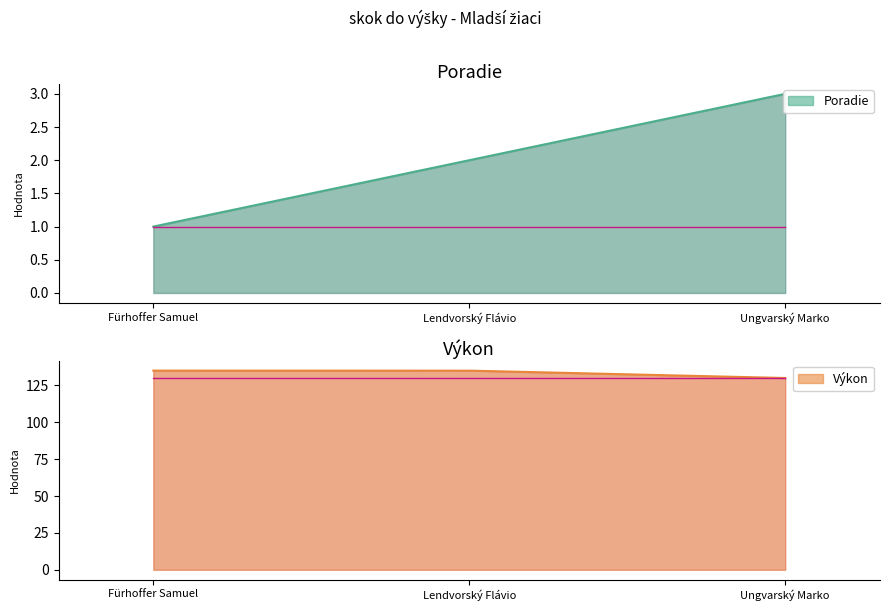

What is the sum of the Poradie values at Ungvarský Marko and Lendvorský Flávio?

5